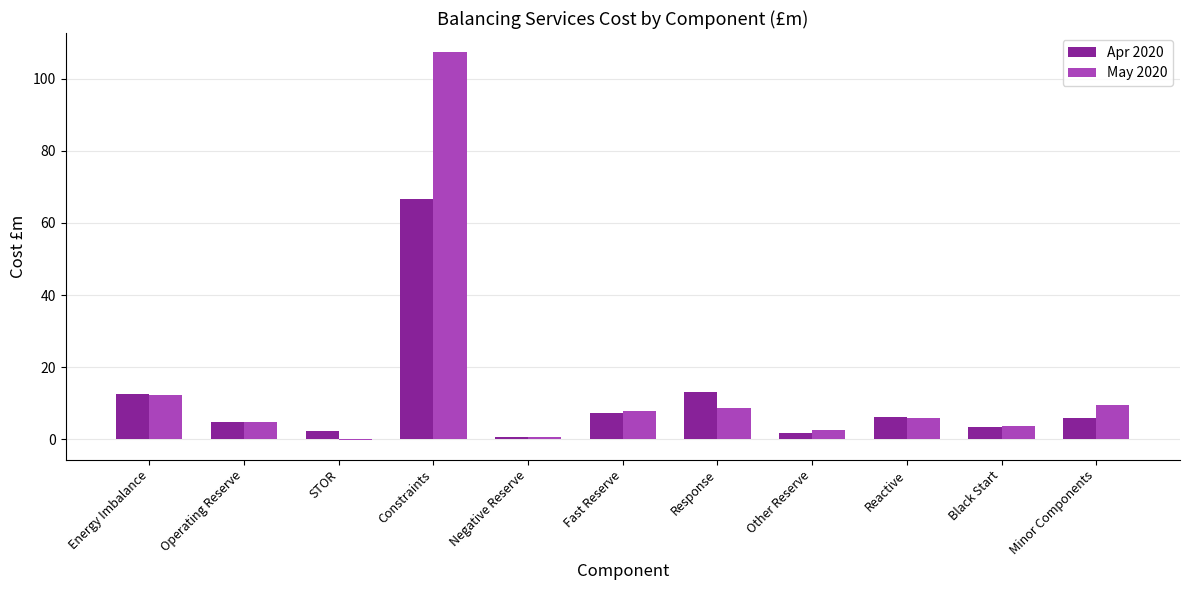

What is the maximum value for May 2020?

107.2